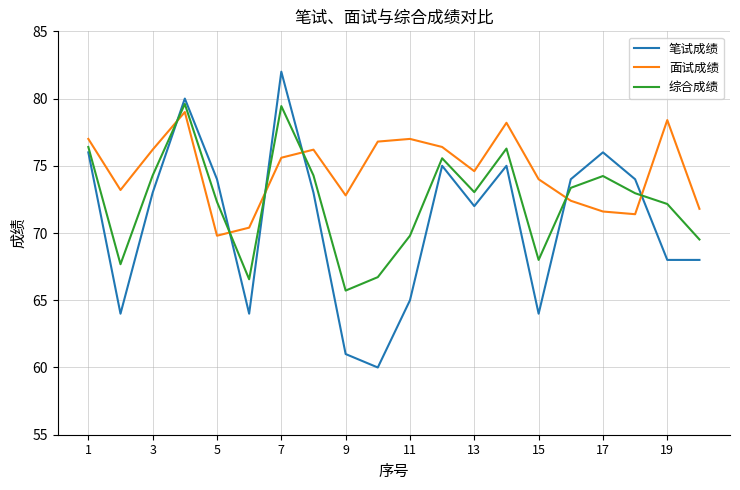

What is the difference between the maximum and minimum values in the 面试成绩 series?

9.2